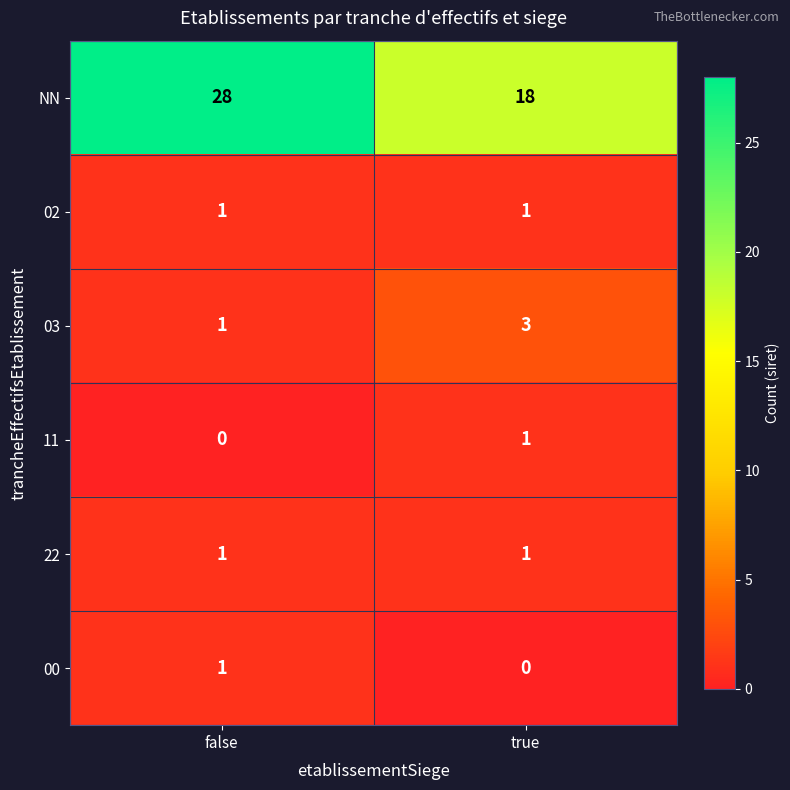

What is the sum of the NN values at false and true?

46